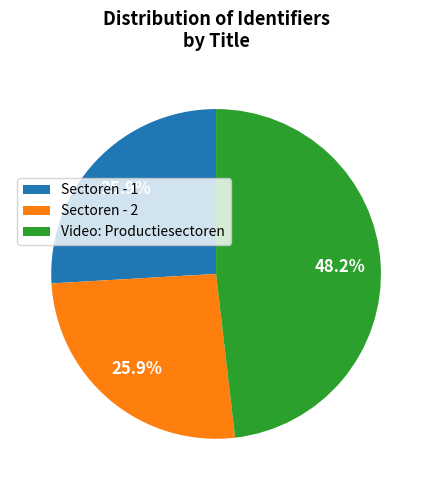

To the nearest percent, what is the difference between the largest and smallest slice percentages?

22%